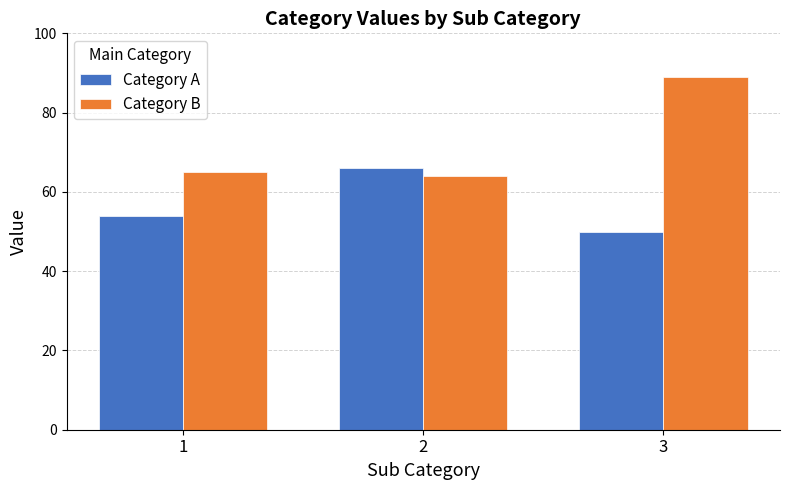

What is the value of the Category B bar at the 2nd from the left?

64